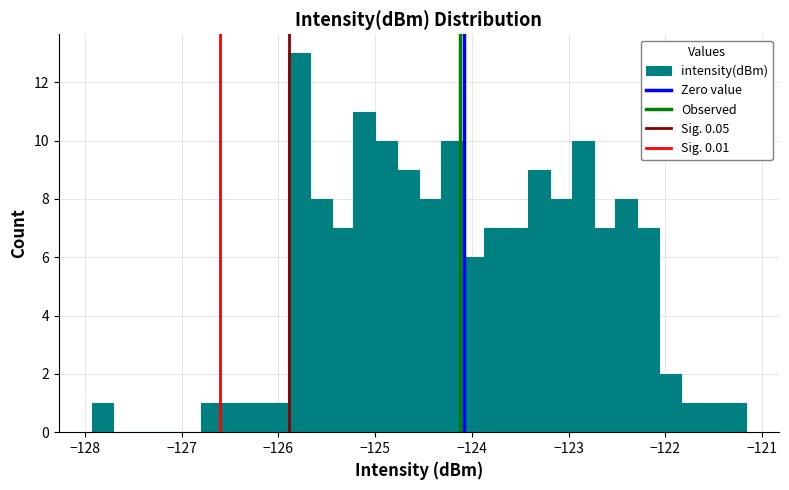

Around what value on the x-axis is the tallest bar? Give the approximate position of its centre, as read against the axis.

-125.8